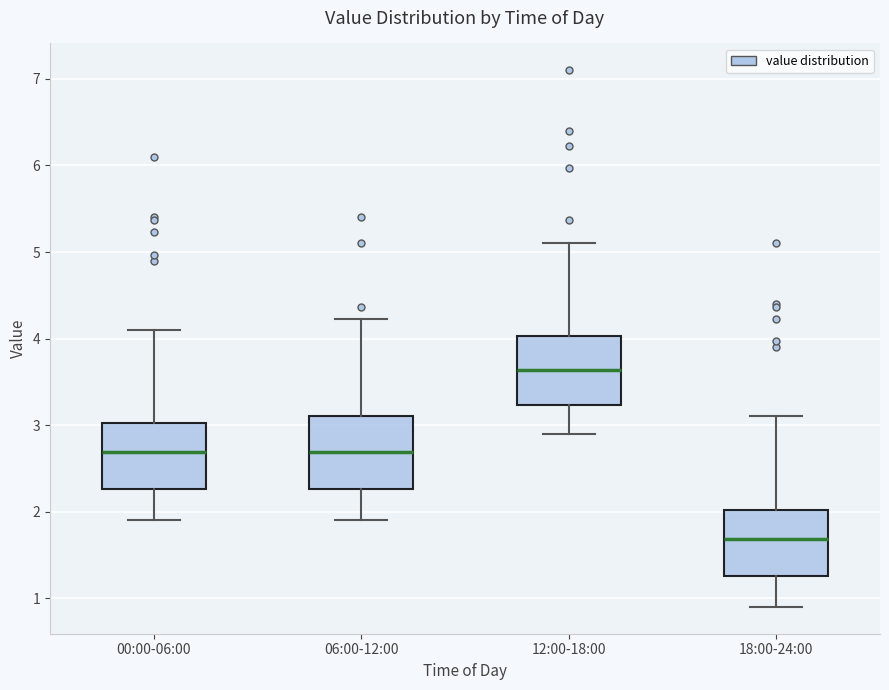

Which box's median line is the lowest?

18:00-24:00